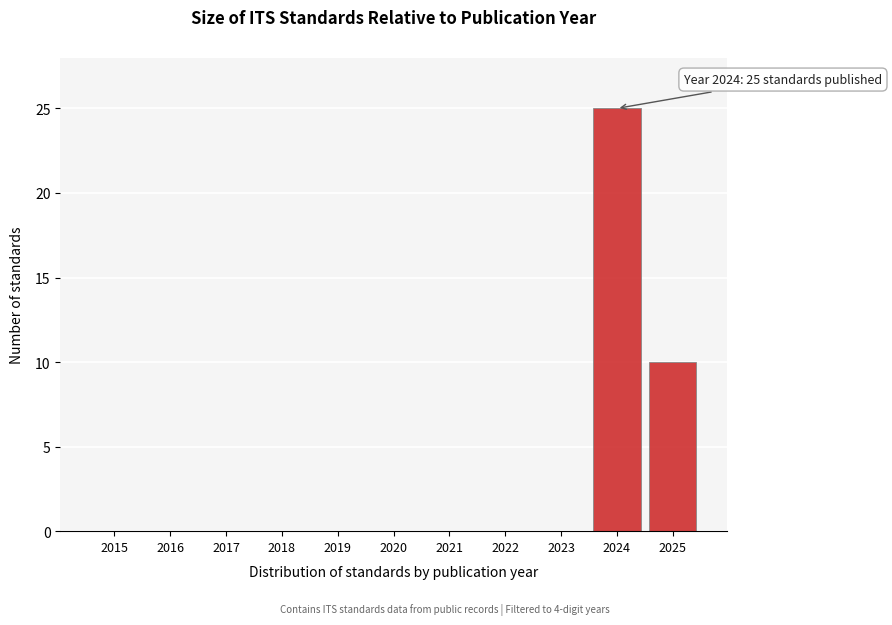

Reading left to right, what are all the values shown in this chart?

2015=0	2016=0	2017=0	2018=0	2019=0	2020=0	2021=0	2022=0	2023=0	2024=25	2025=10